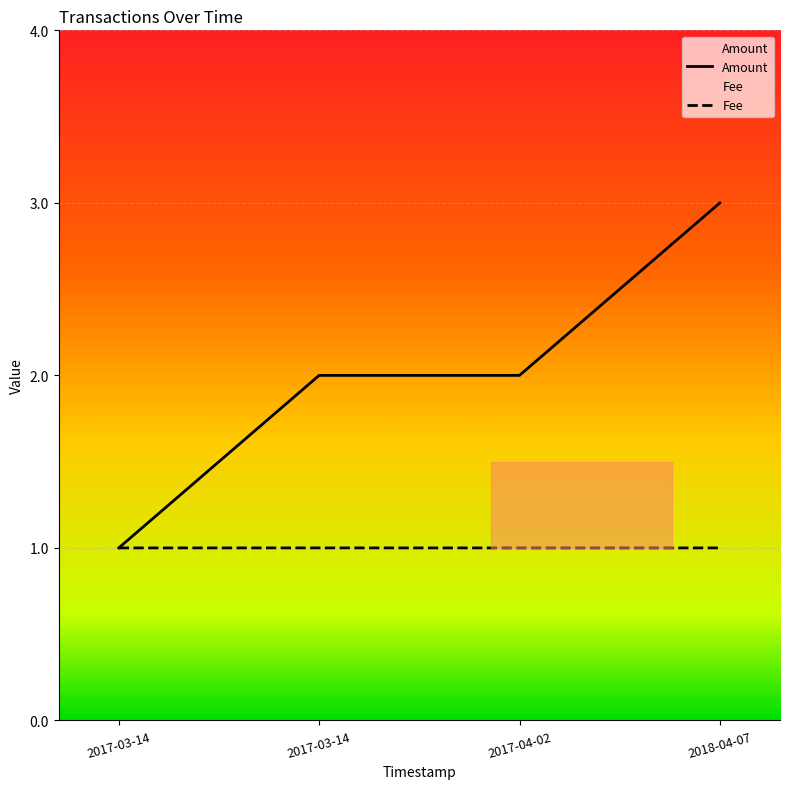

The value of Amount at 2017-04-02 is 2.0. True or false?

True